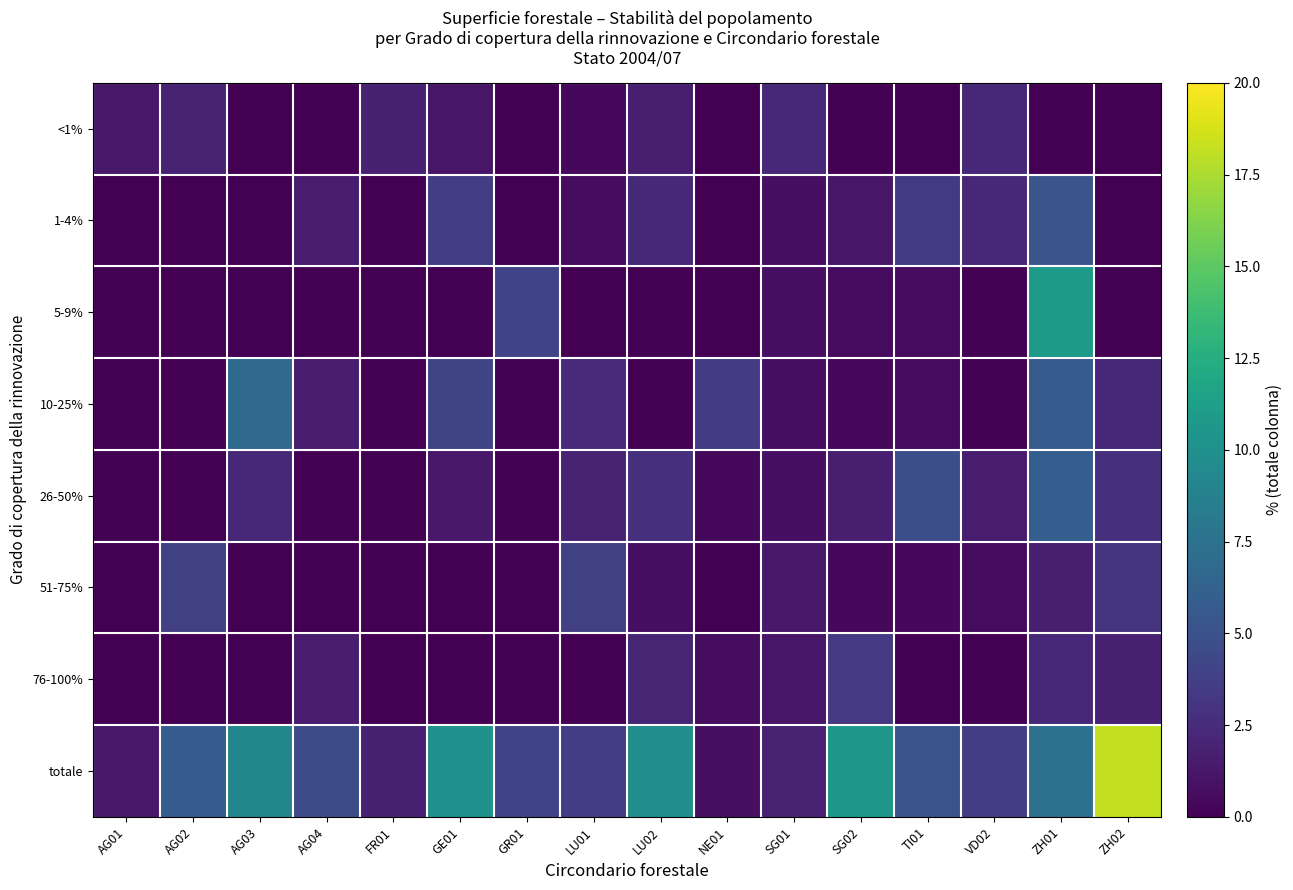

Between TI01 and AG03, which is larger?

TI01